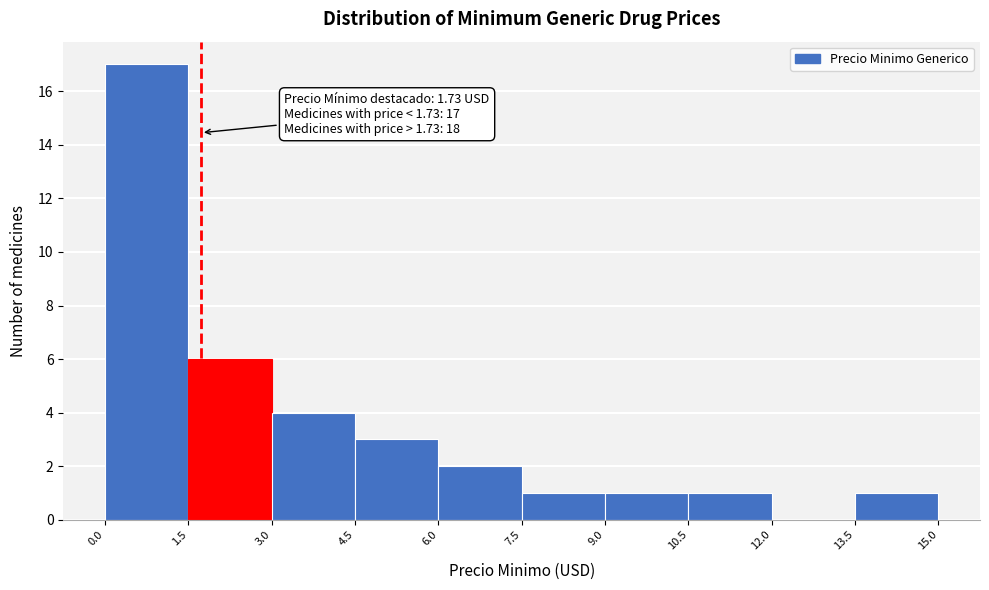

Over which range of the x-axis is the bar tallest?

0.0 to 1.5